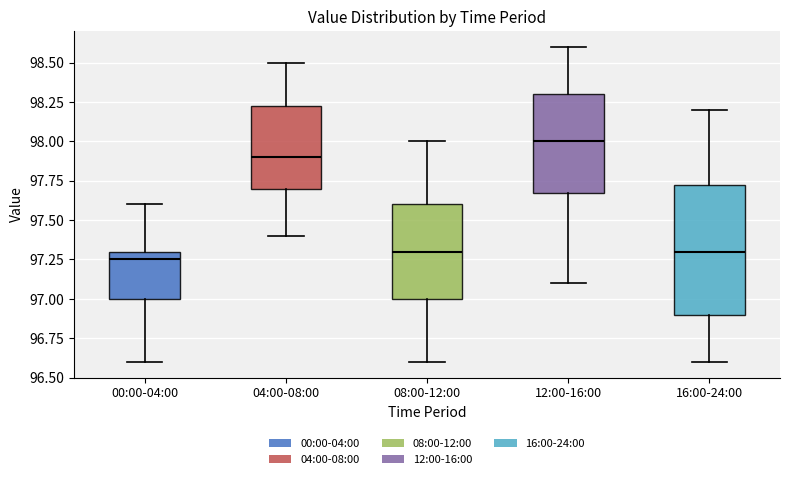

Which box's median line is the highest?

12:00-16:00